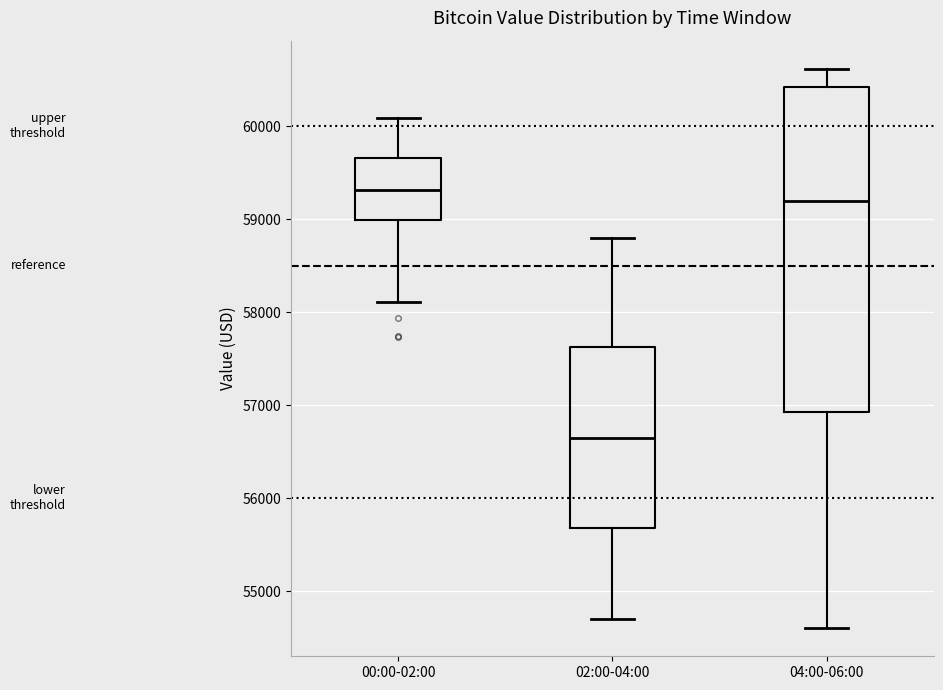

Reading left to right, read every box against the y-axis: the position of its median line, the range the box covers, and the ends of its whiskers. The values are not printed on the chart, so give them approximately, as read against the axis.

00:00-02:00: median 59300, box 59000 to 59700, whiskers 58100 to 60100
02:00-04:00: median 56700, box 55700 to 57600, whiskers 54700 to 58800
04:00-06:00: median 59200, box 56900 to 60400, whiskers 54600 to 60600